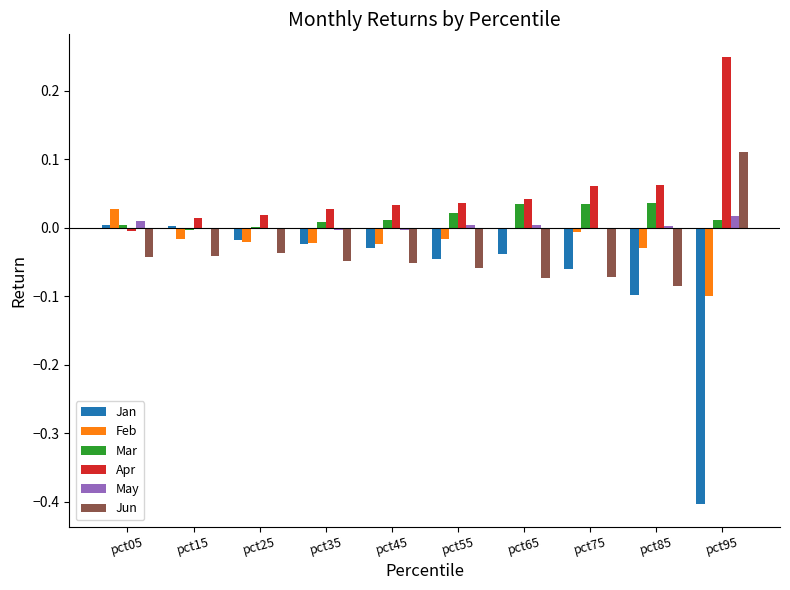

Is the value of May at pct15 greater than the value of Feb at pct85?

Yes